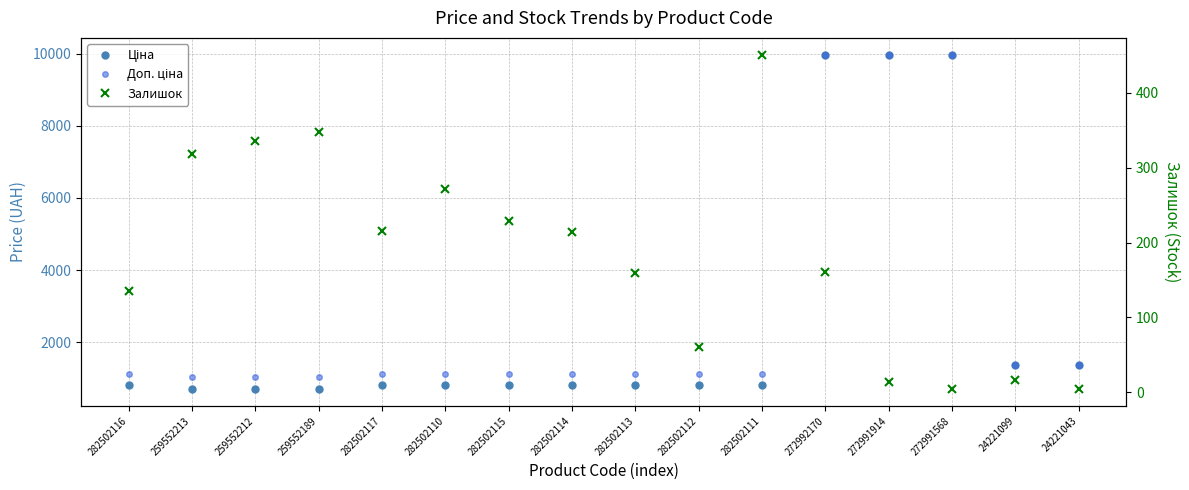

True or false: Залишок has a value of 151.1 at 259552212.

False